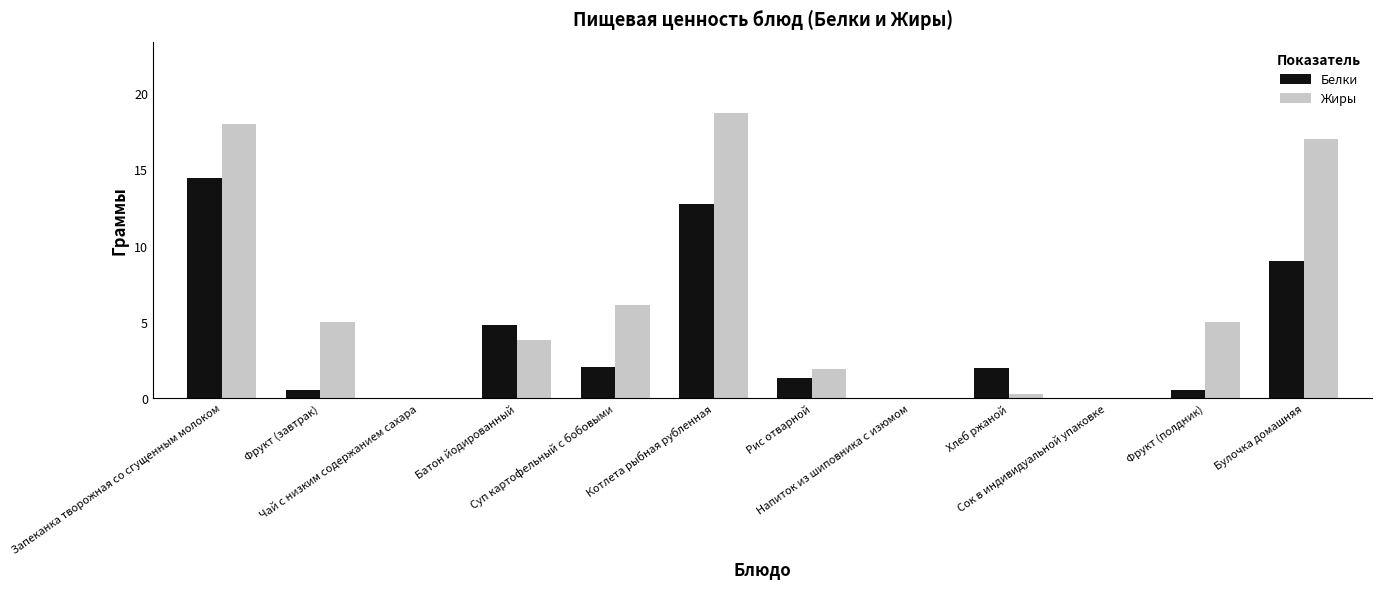

Which series has the largest total across all categories?

Жиры